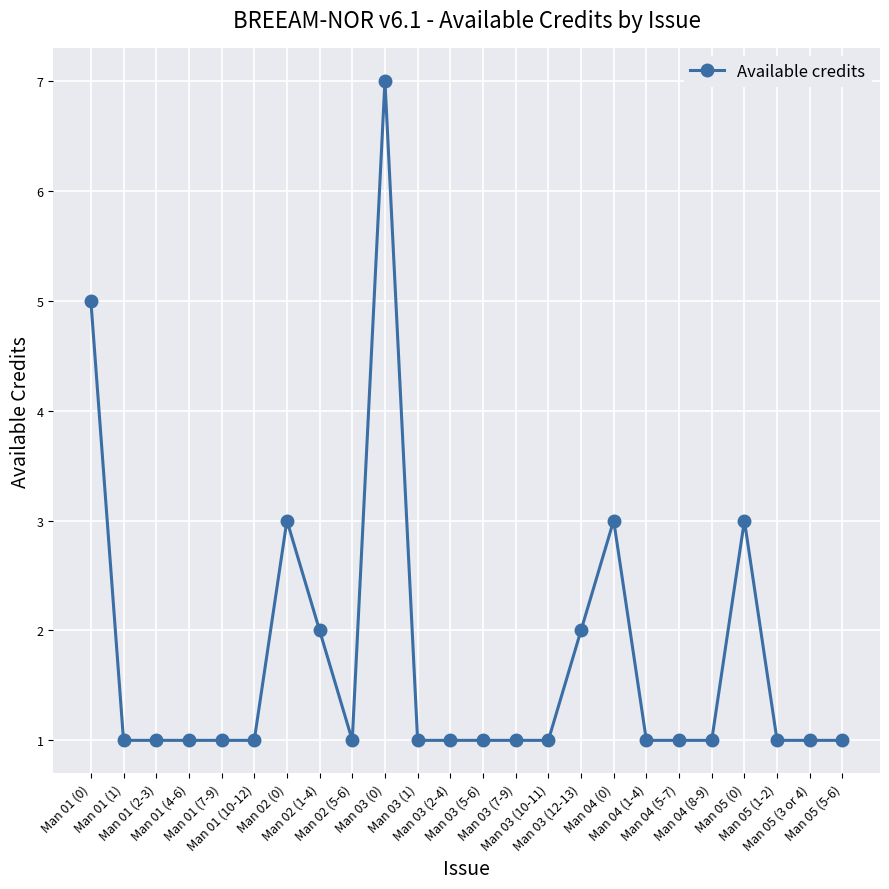

Does the chart have visible grid lines?

Yes